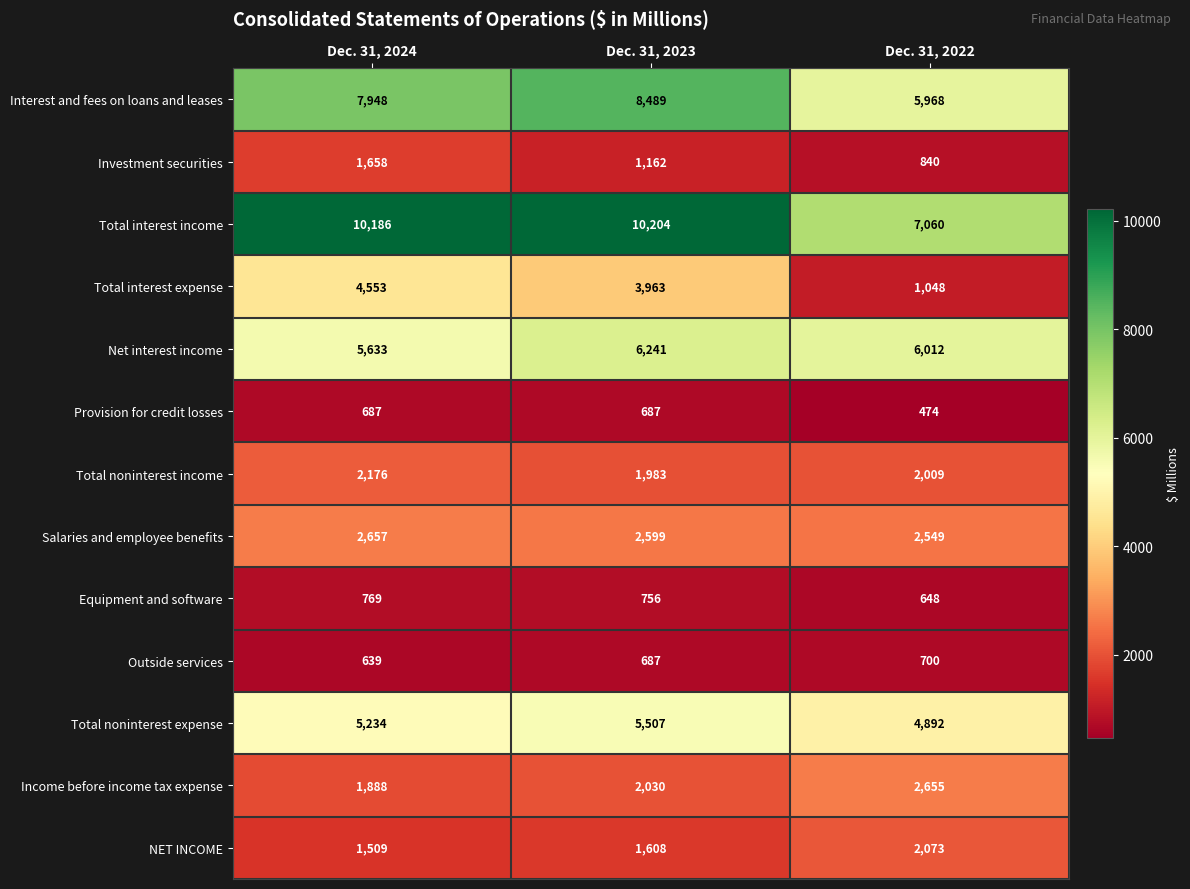

At how many categories does at least one series exceed 8702?

2